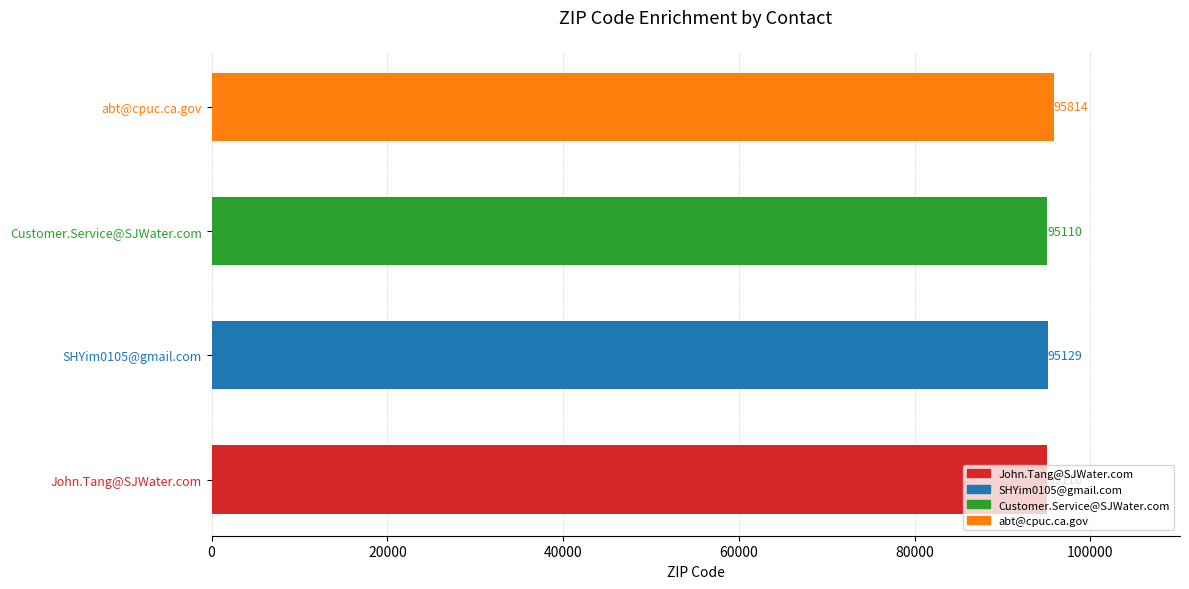

What is the change in value from John.Tang@SJWater.com to abt@cpuc.ca.gov?

+704